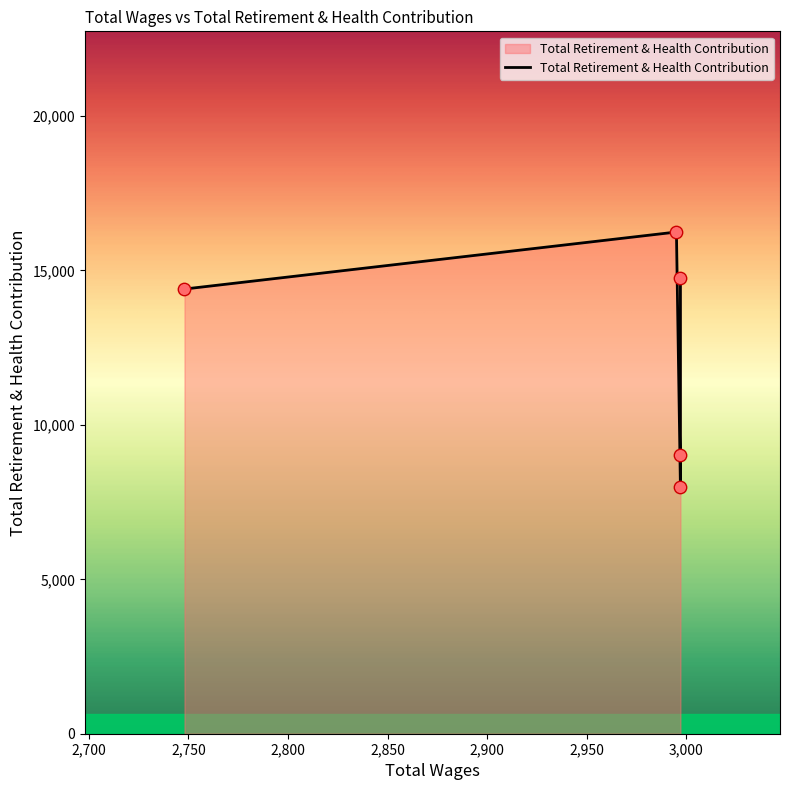

Approximately how many times larger is the value at 2997.0 compared to 2995.0?

0.6